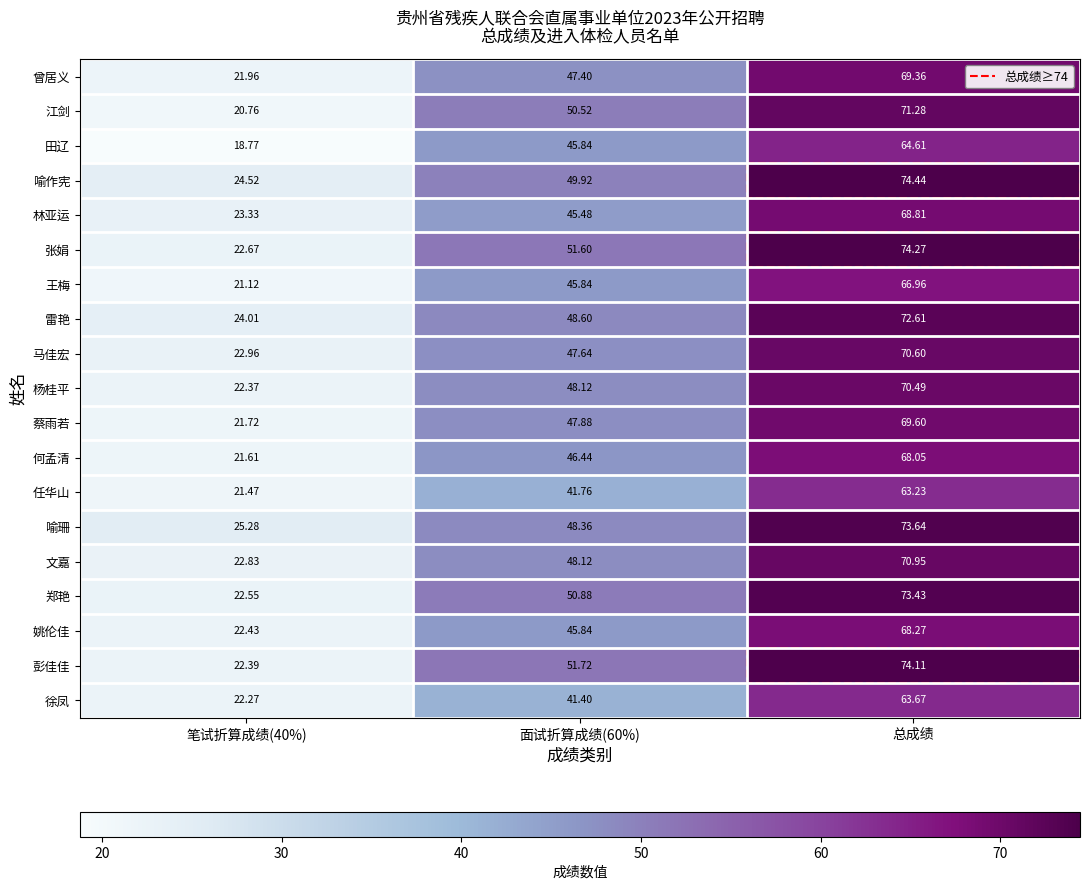

List the series in order of their peak value, lowest first.

任华山, 徐凤, 田辽, 王梅, 何孟清, 姚伦佳, 林亚运, 曾居义, 蔡雨若, 杨桂平, 马佳宏, 文嘉, 江剑, 雷艳, 郑艳, 喻珊, 彭佳佳, 张娟, 喻作宪